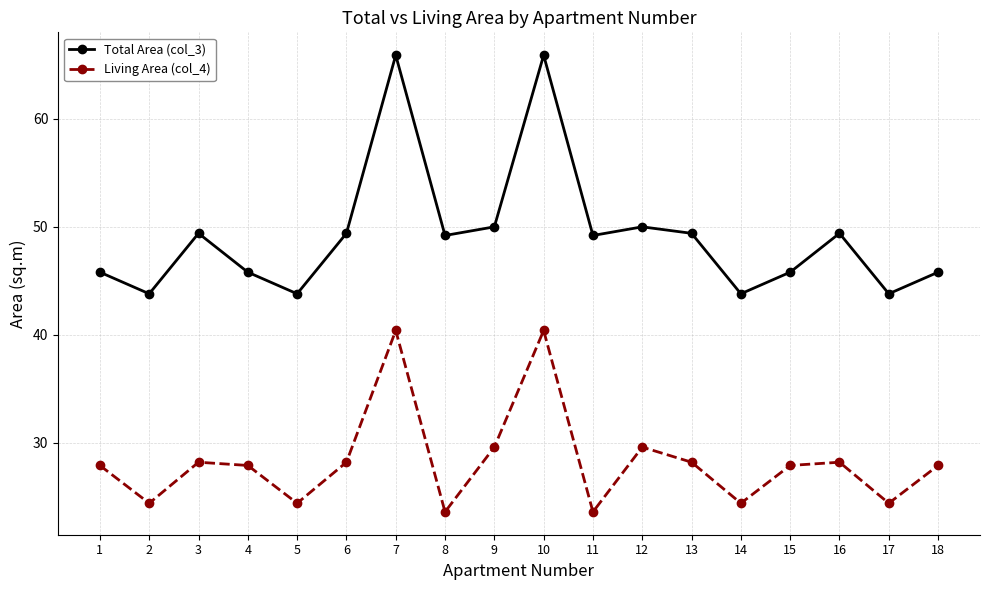

True or false: Total Area (col_3) and Living Area (col_4) cross at least once.

False